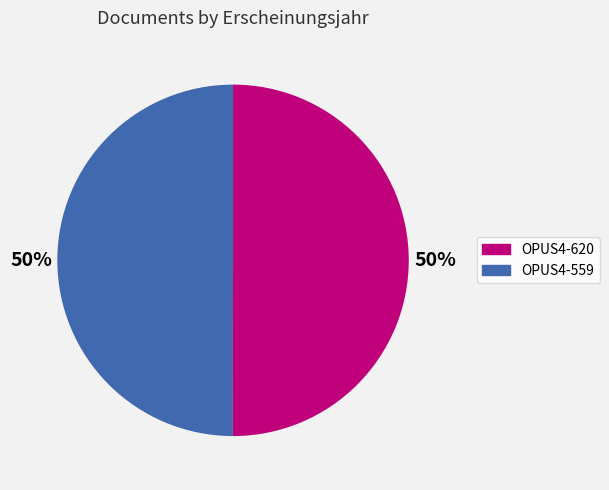

To the nearest percent, what is the average slice percentage?

50%